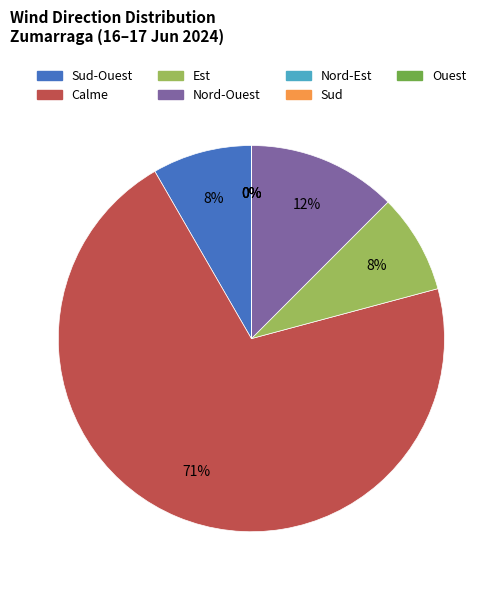

True or false: 23 accounts for 1% of the total.

False